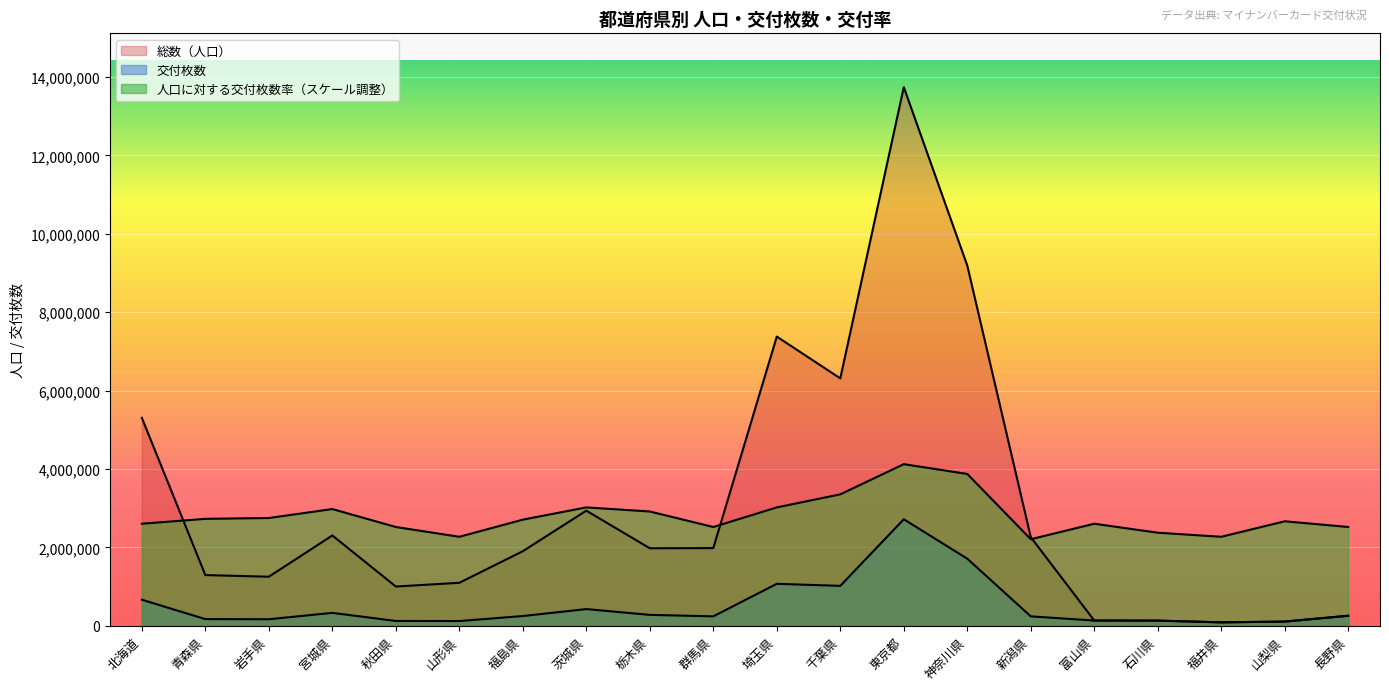

What position from the left is 栃木県?

9